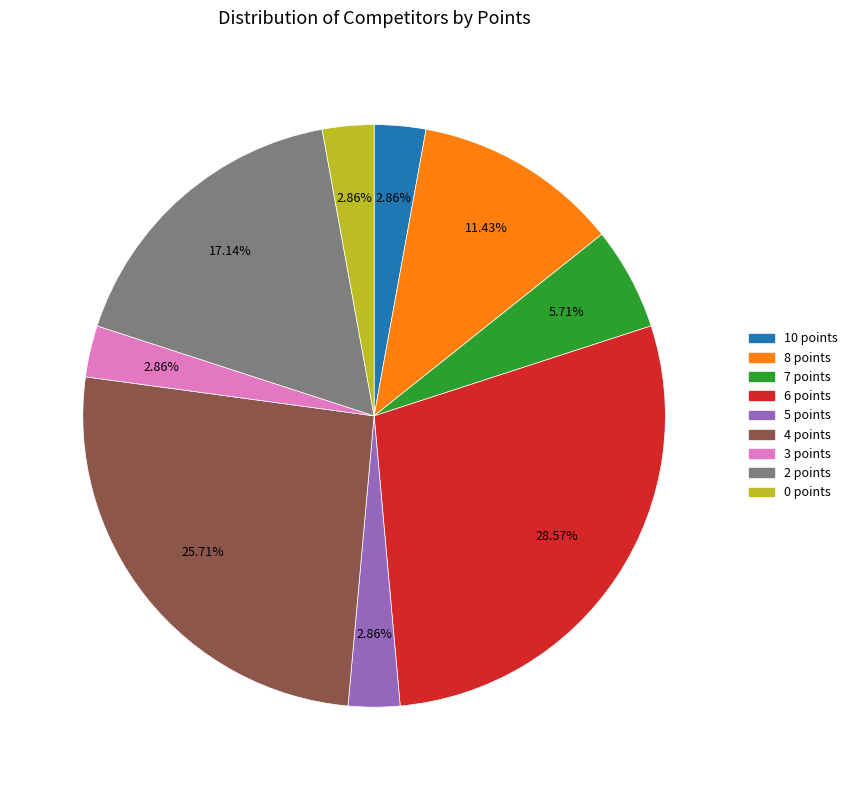

To the nearest percent, what is the difference between the 7 points and 10 points slice percentages?

3%